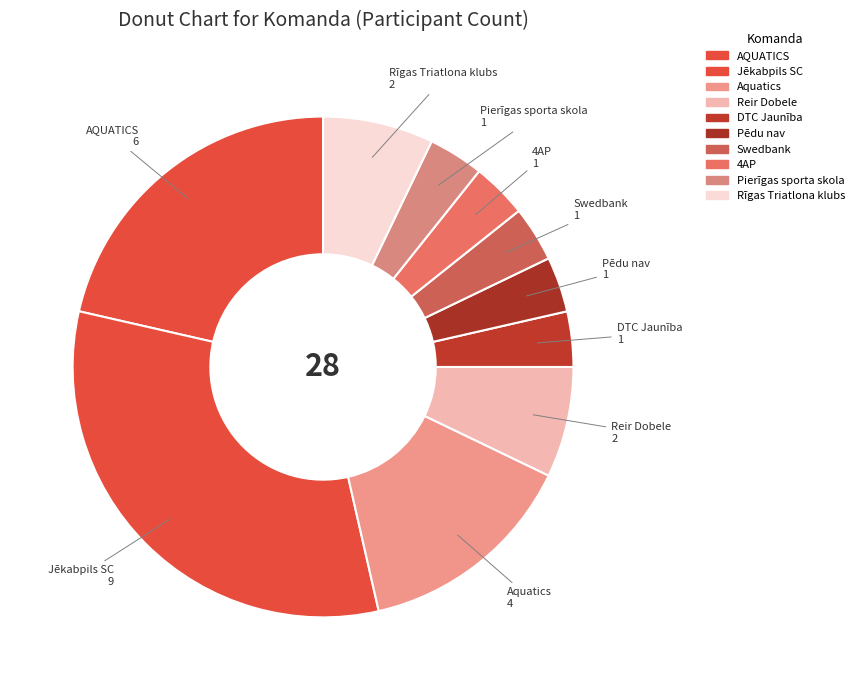

Rank the categories by value from lowest to highest.

DTC Jaunība, Pēdu nav, Swedbank, 4AP, Pierīgas sporta skola, Reir Dobele, Rīgas Triatlona klubs, Aquatics, AQUATICS, Jēkabpils SC